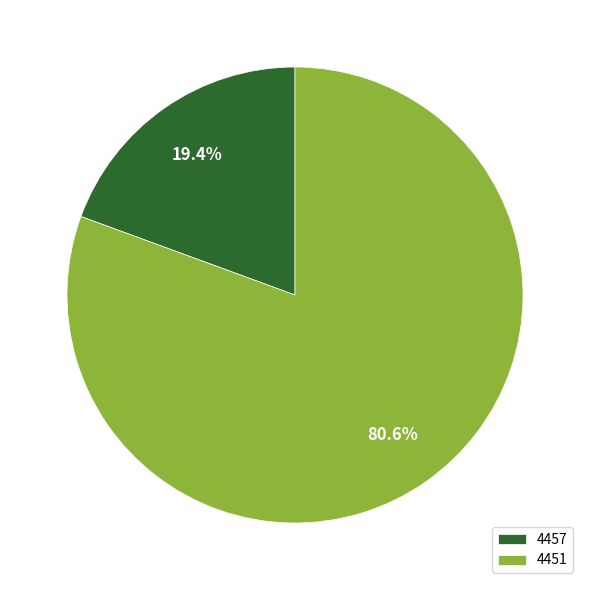

To the nearest percent, what is the difference between the largest and smallest slice percentages?

61%